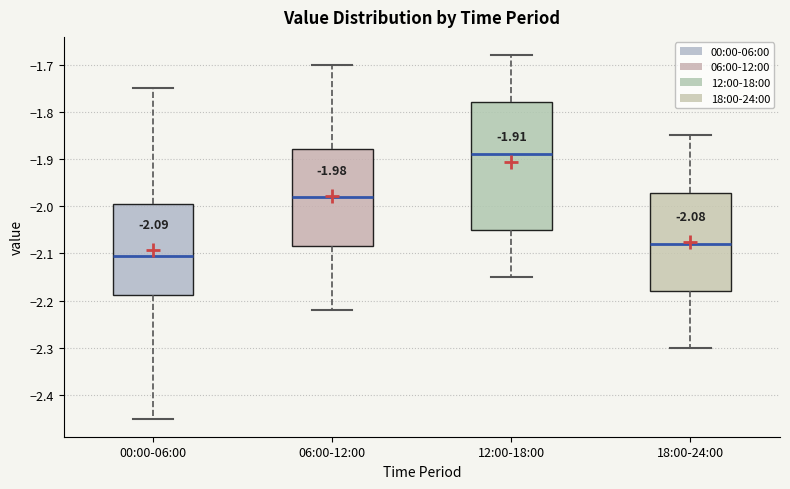

Which box has the highest median line?

12:00-18:00